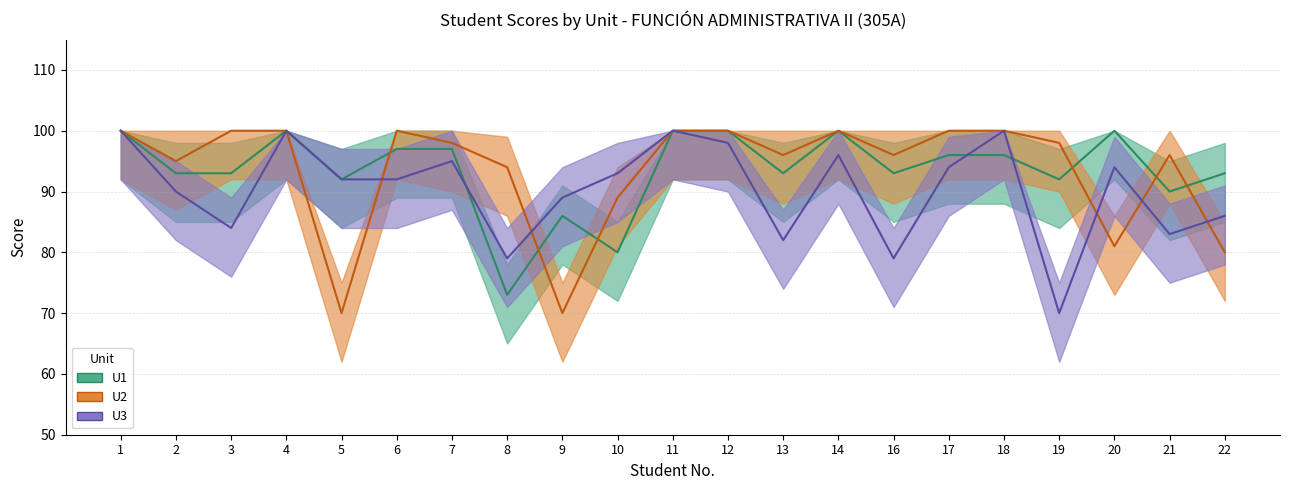

What is the minimum value shown in the chart?

70